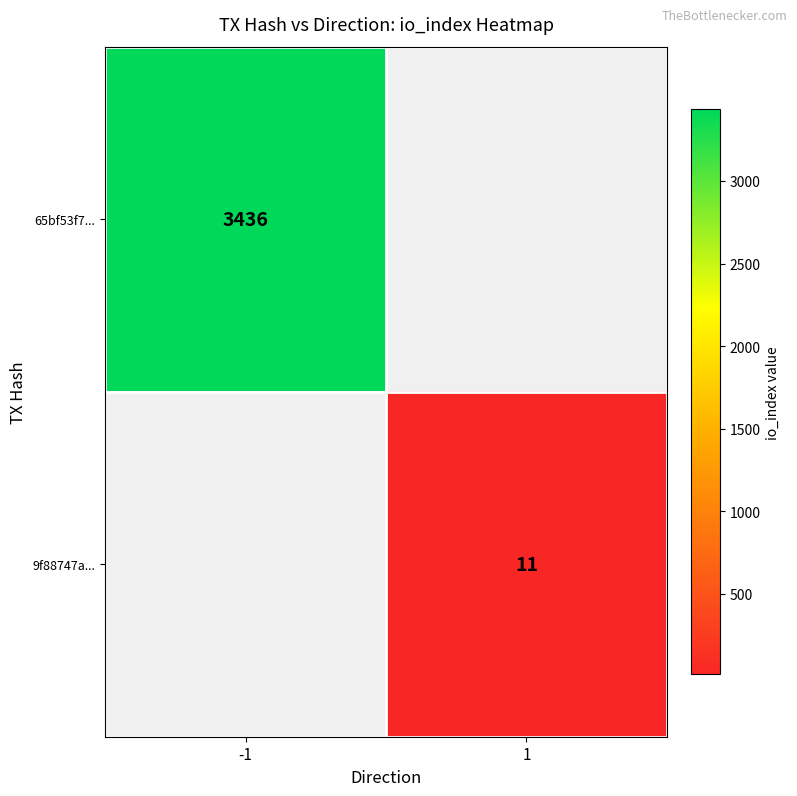

True or false: 65bf53f7... has a value of 3436 at -1.

True